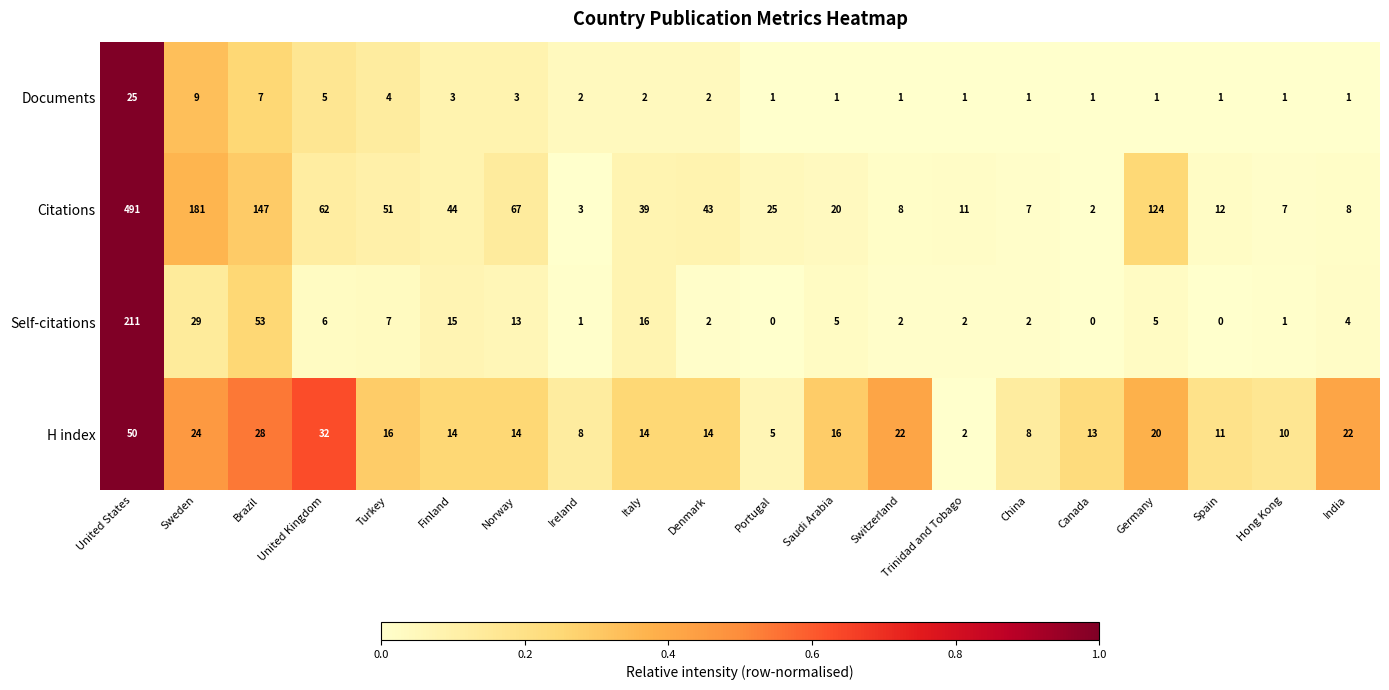

The H index series shows 27 at Saudi Arabia. True or false?

False